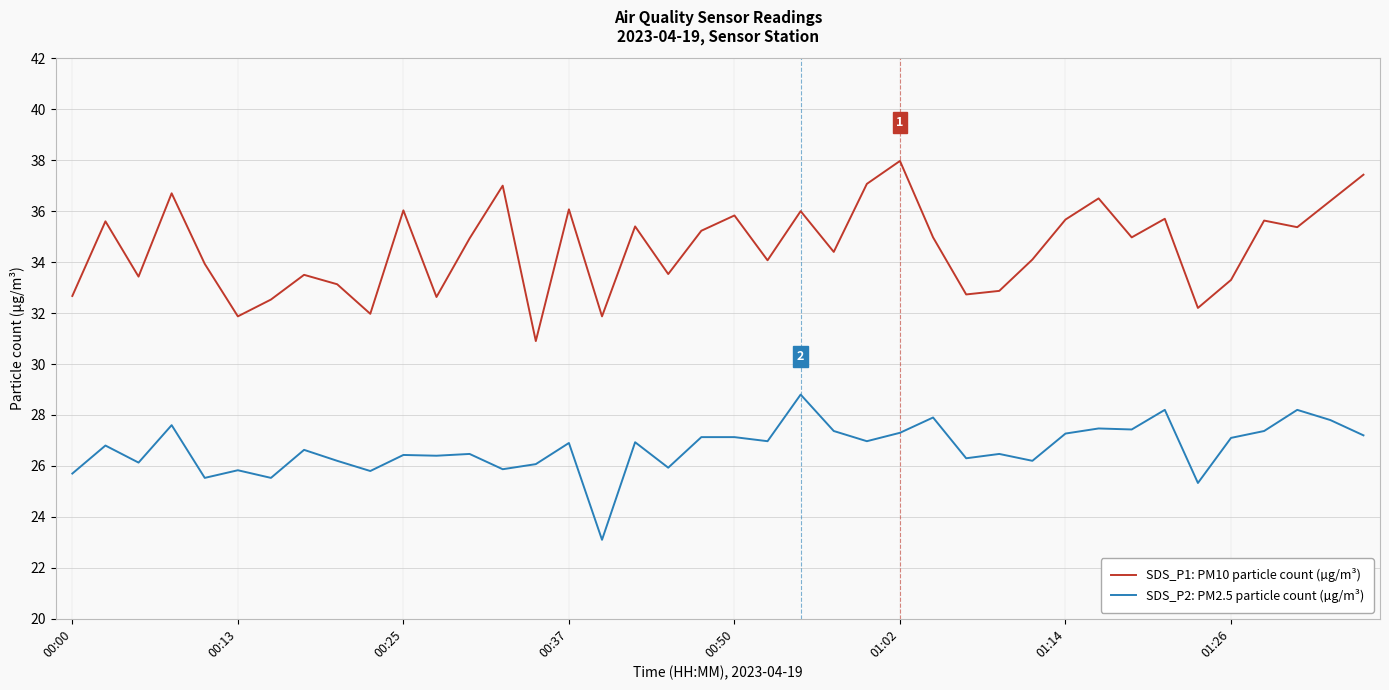

What is the average value of the SDS_P2: PM2.5 particle count (µg/m³) series?

26.7